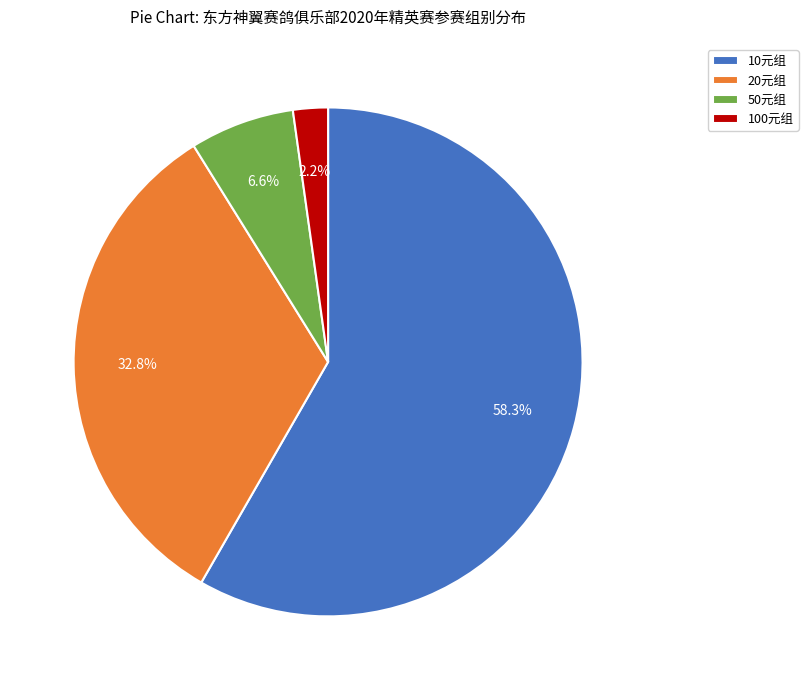

Is 10元组 the majority of the pie?

Yes